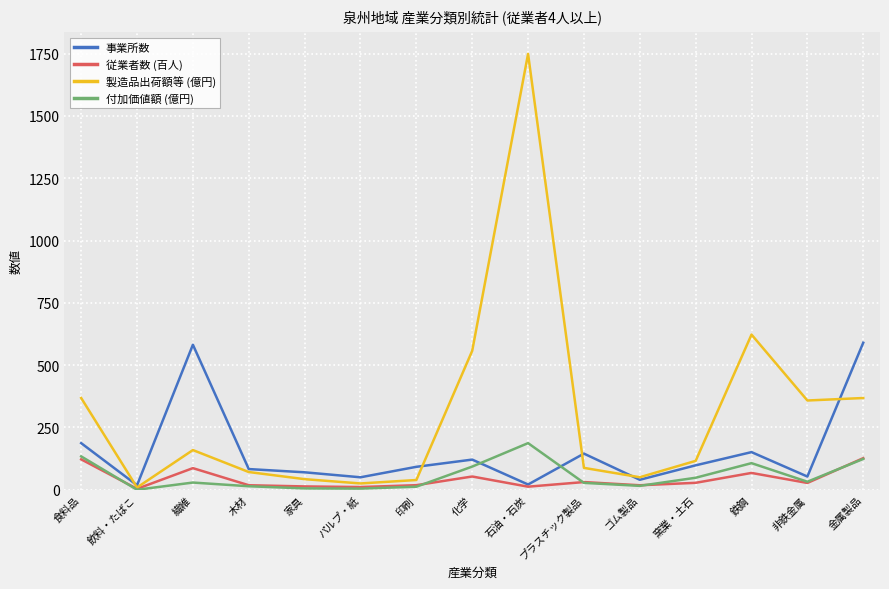

Where is the first local maximum for 付加価値額 (億円)?

繊維